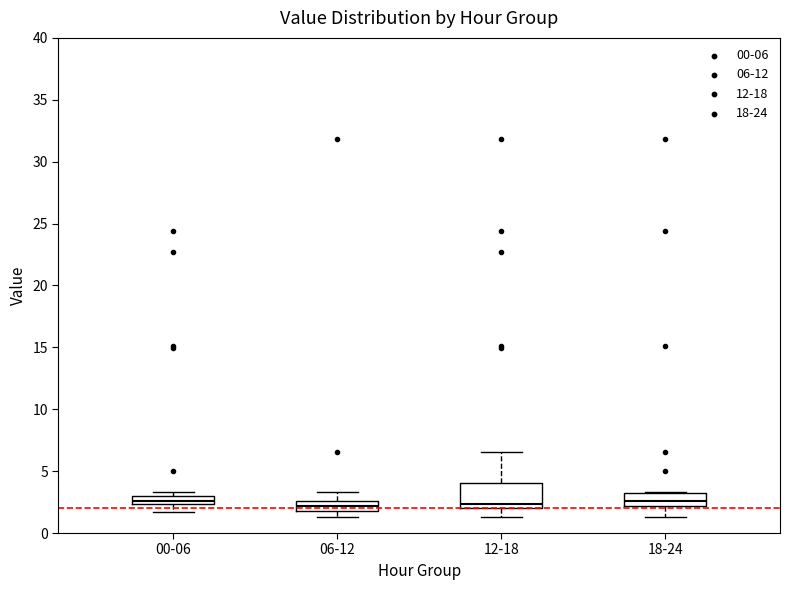

Which box is the tallest, from its lower edge to its upper edge?

12-18